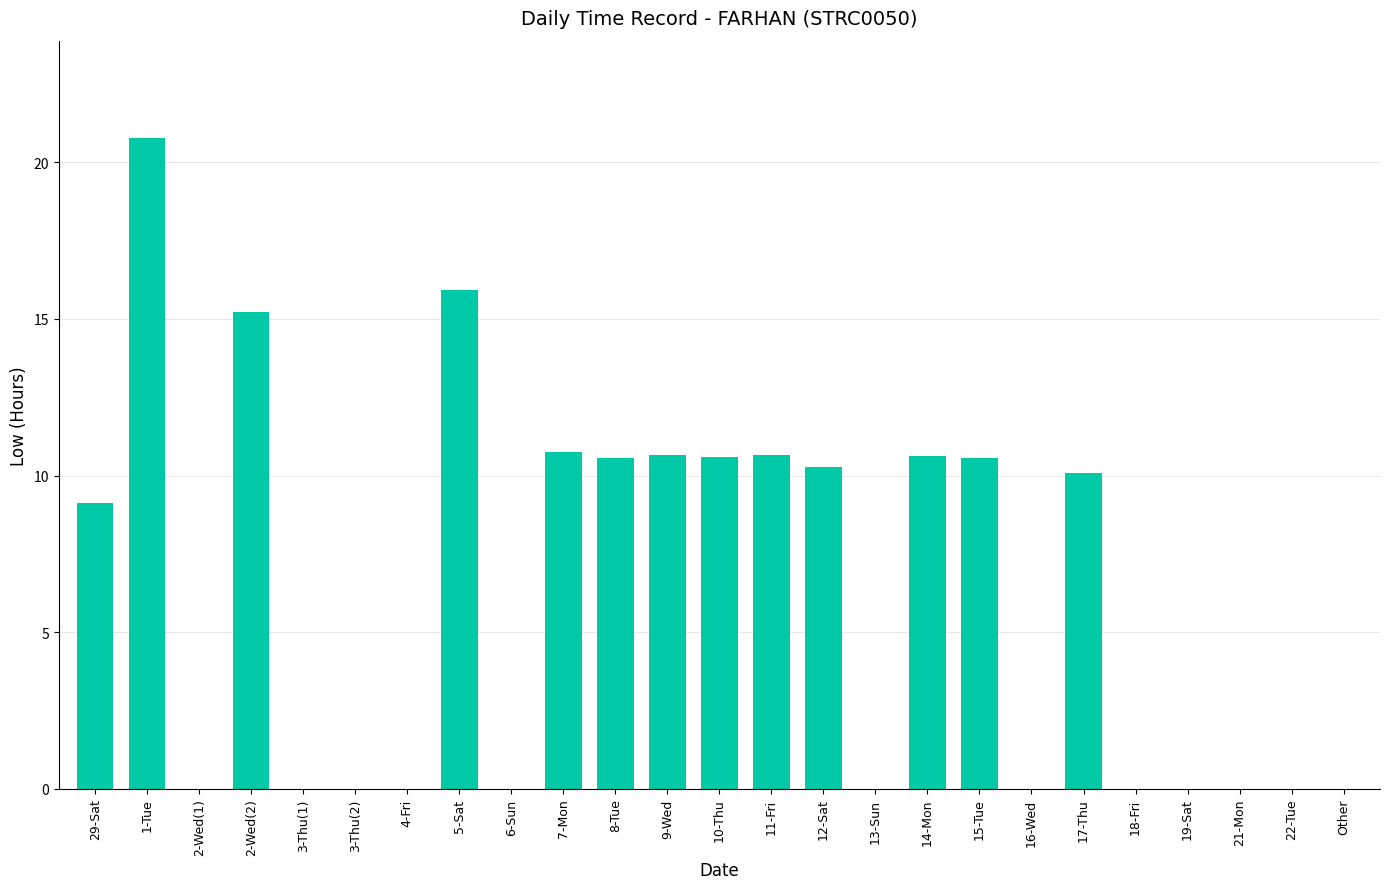

What is the sum of all values?

155.8